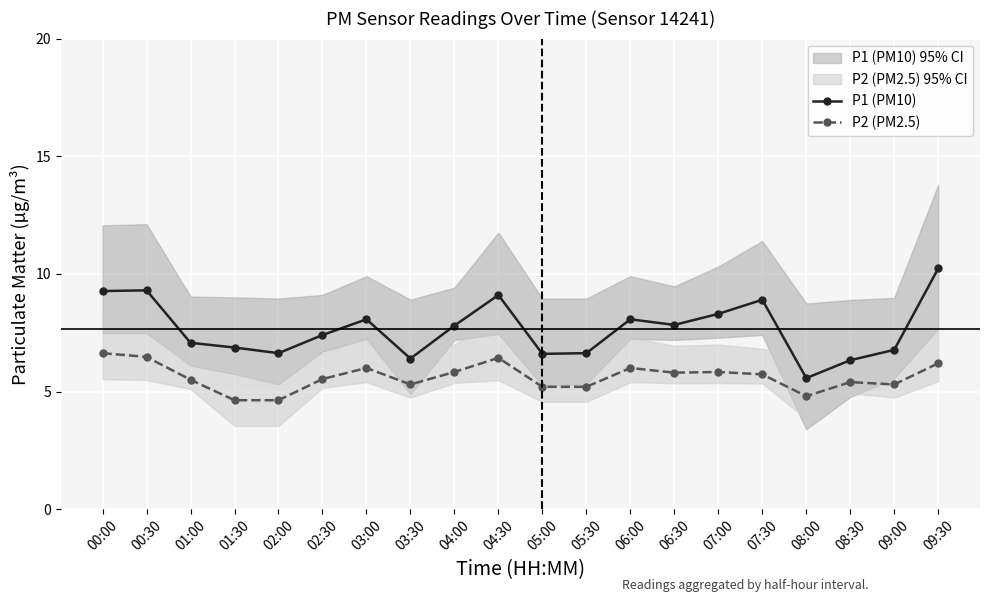

True or false: P1 (PM10) and P2 (PM2.5) cross at least once.

False